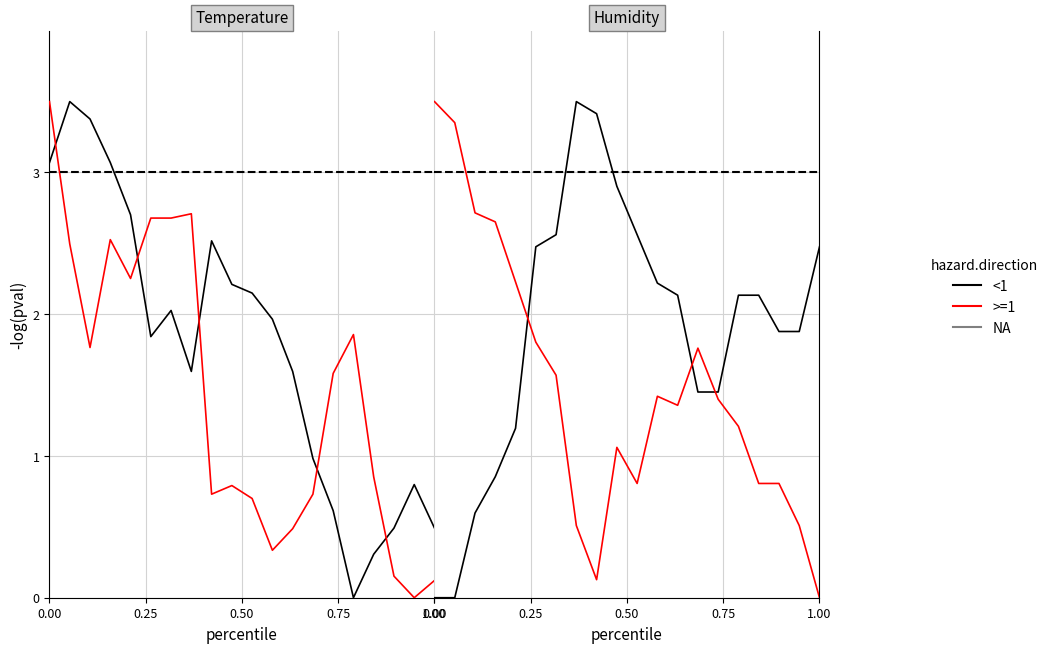

How many interior local peaks does the <1 series have?

1